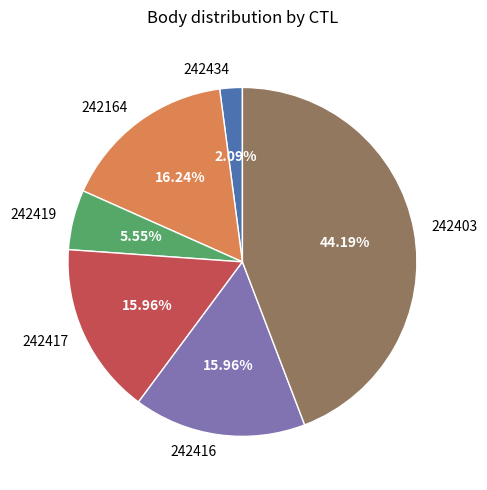

To the nearest percent, what is the difference between the largest and smallest slice percentages?

42%